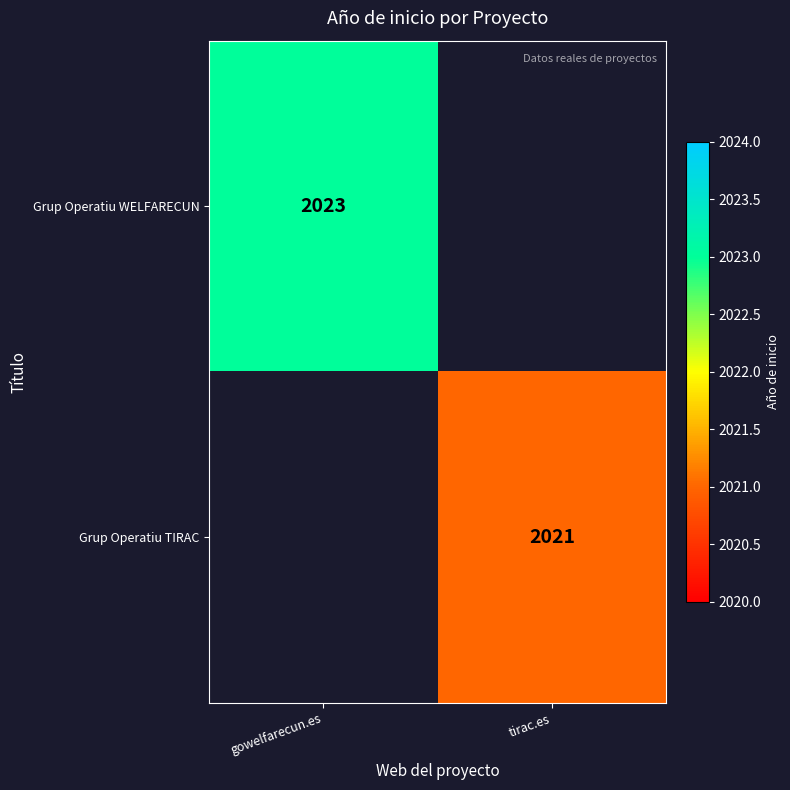

Is it true that Grup Operatiu WELFARECUN equals 2023 at gowelfarecun.es?

True